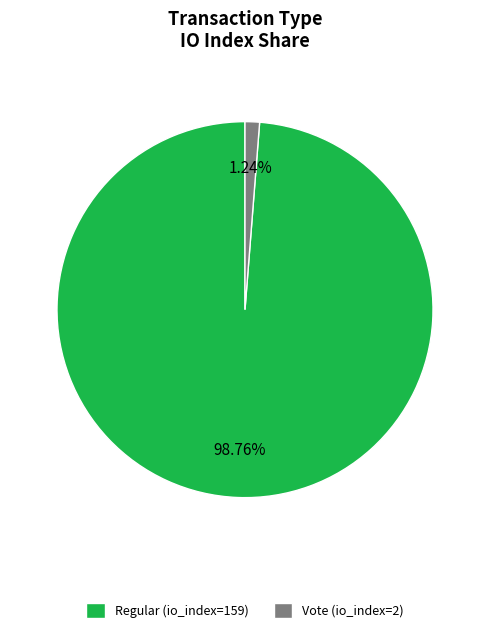

Is there any slice that represents more than half of the pie?

Yes